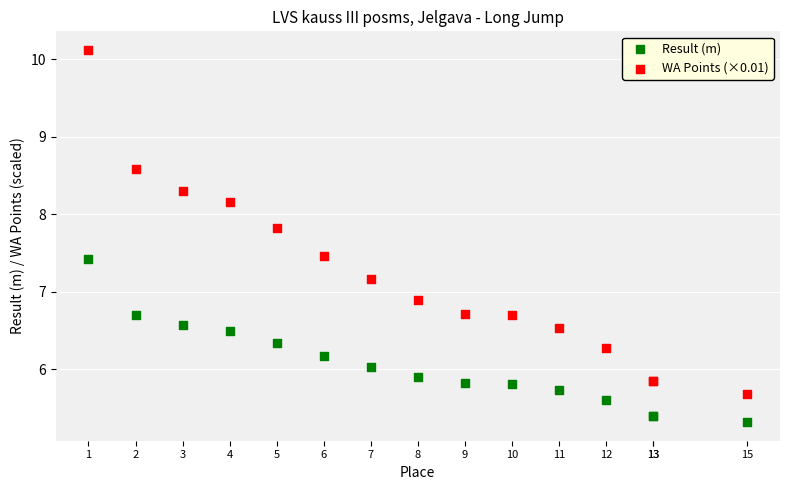

What are all the series names shown in the legend?

Result (m), WA Points (×0.01)